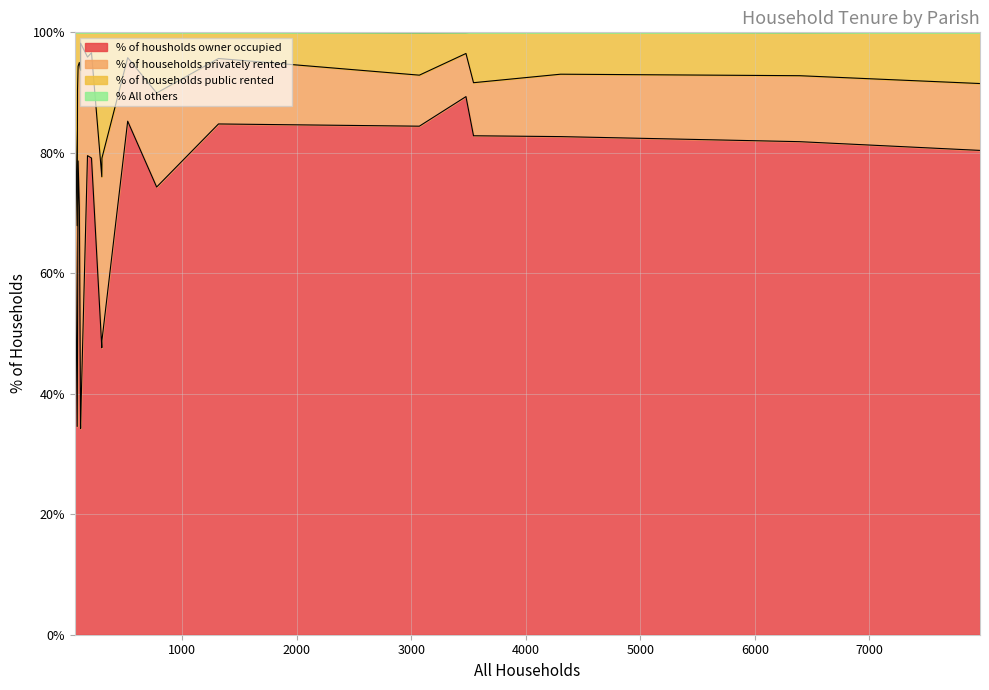

True or false: % of households privately rented has more than 0 points higher than both neighbors.

True